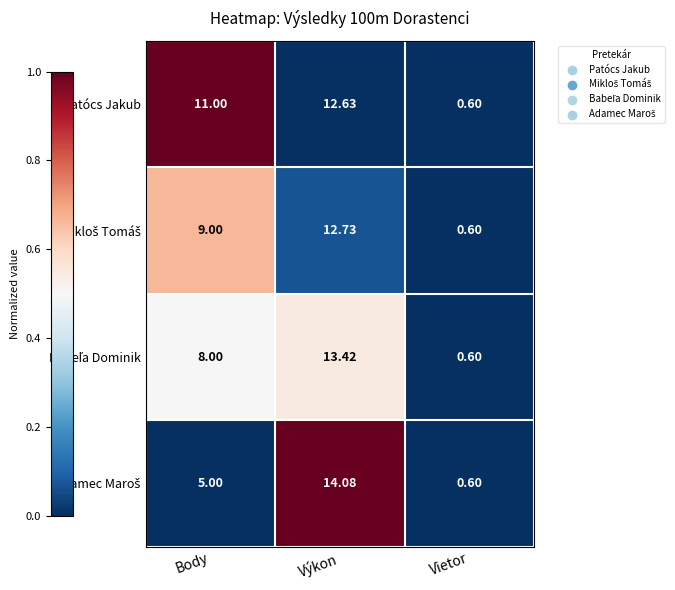

Which series changed the most between Body and Vietor?

Patócs Jakub